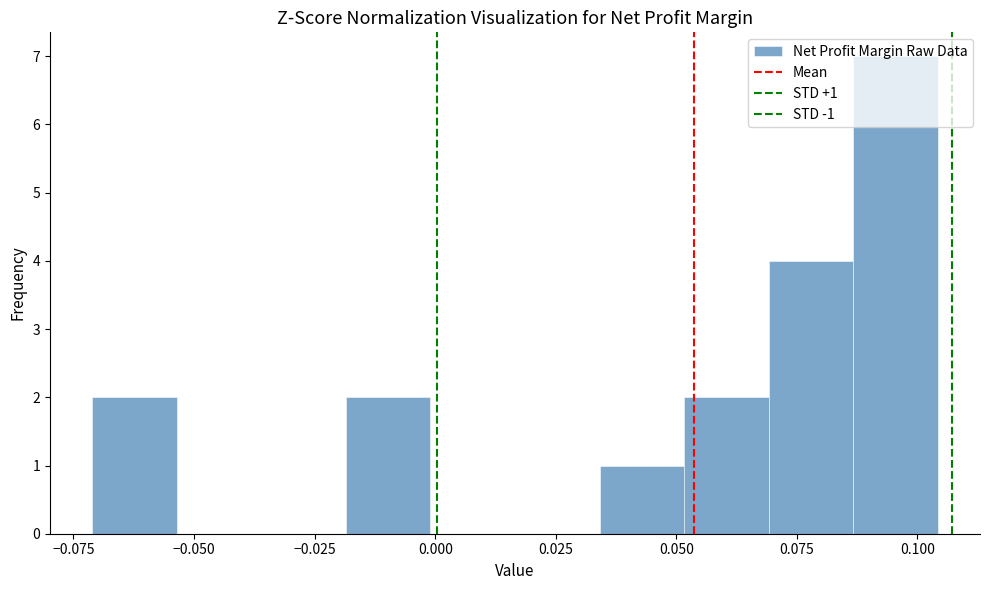

Around what value on the x-axis is the tallest bar? Give the approximate position of its centre, as read against the axis.

0.095